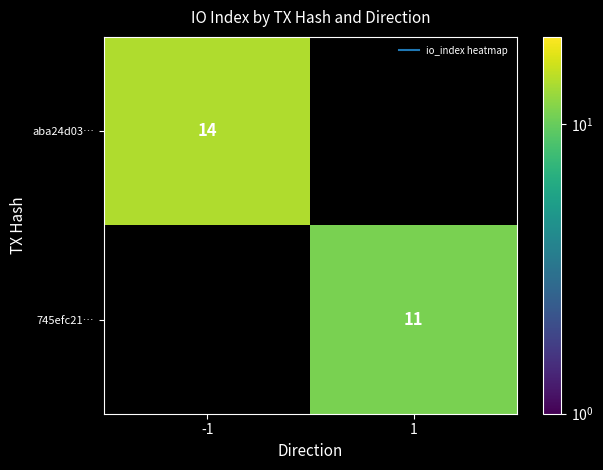

List the series in order of their overall mean, lowest first.

745efc21…, aba24d03…